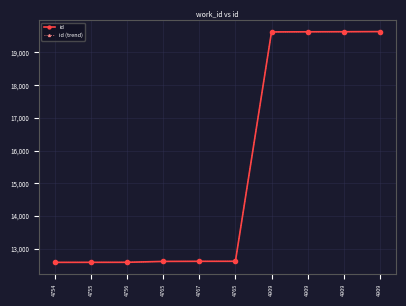

Does the chart have visible grid lines?

Yes